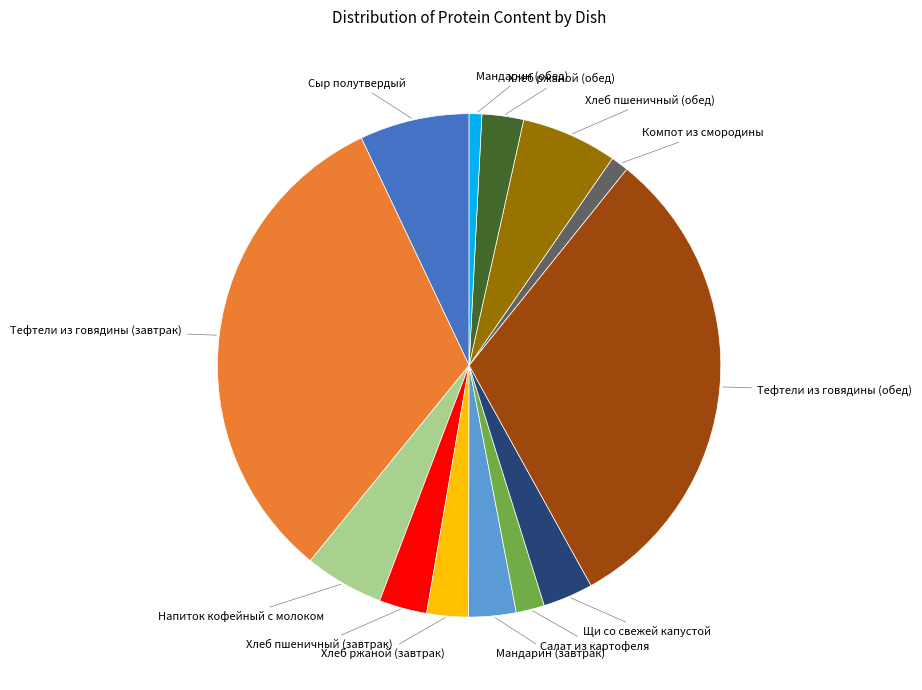

Is there a majority slice in this chart?

No